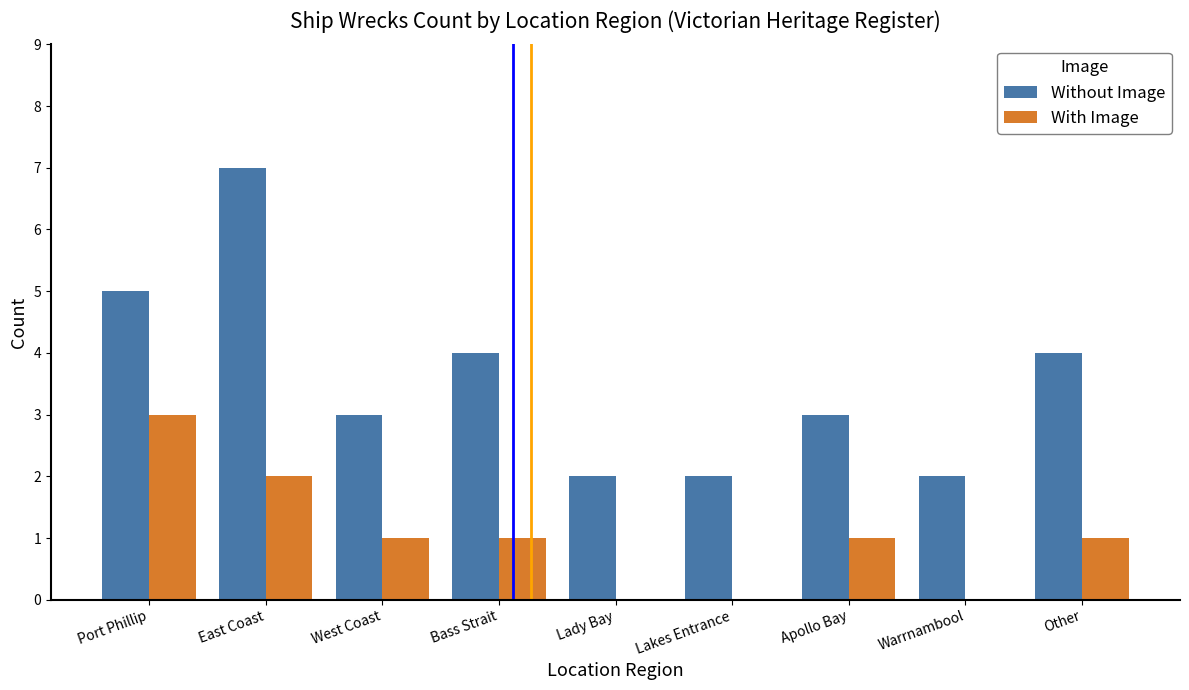

What is the total value across all series at West Coast?

4